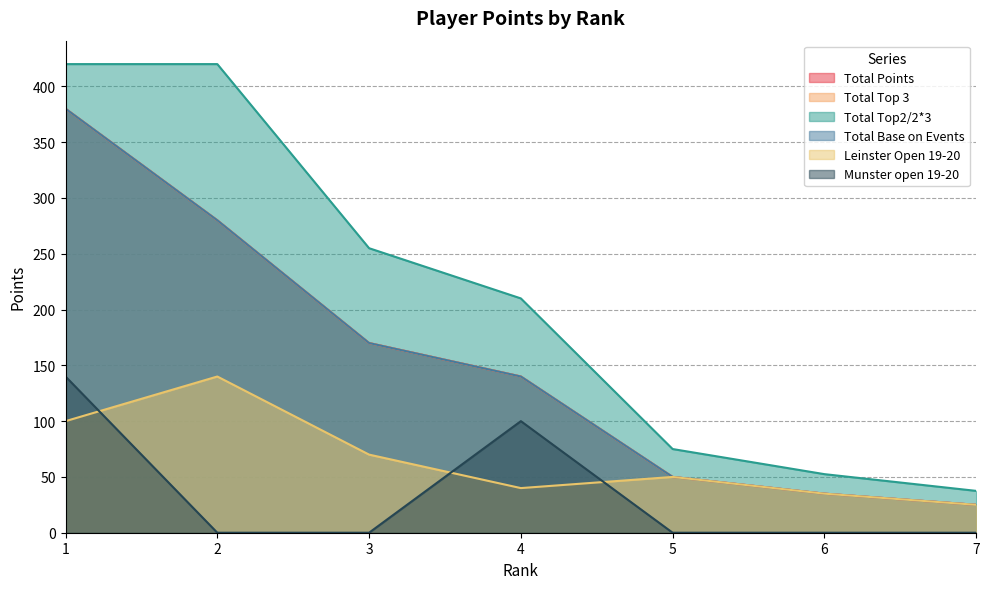

Reading right to left, list all the values displayed in this chart.

Total Points: 25.0	35.0	50.0	140.0	170.0	280.0	380.0
Total Top 3: 25.0	35.0	50.0	140.0	170.0	280.0	380.0
Total Top2/2*3: 37.5	52.5	75.0	210.0	255.0	420.0	420.0
Total Base on Events: 25.0	35.0	50.0	140.0	170.0	280.0	380.0
Leinster Open 19-20: 25.0	35.0	50.0	40.0	70.0	140.0	100.0
Munster open 19-20: 0.0	0.0	0.0	100.0	0.0	0.0	140.0